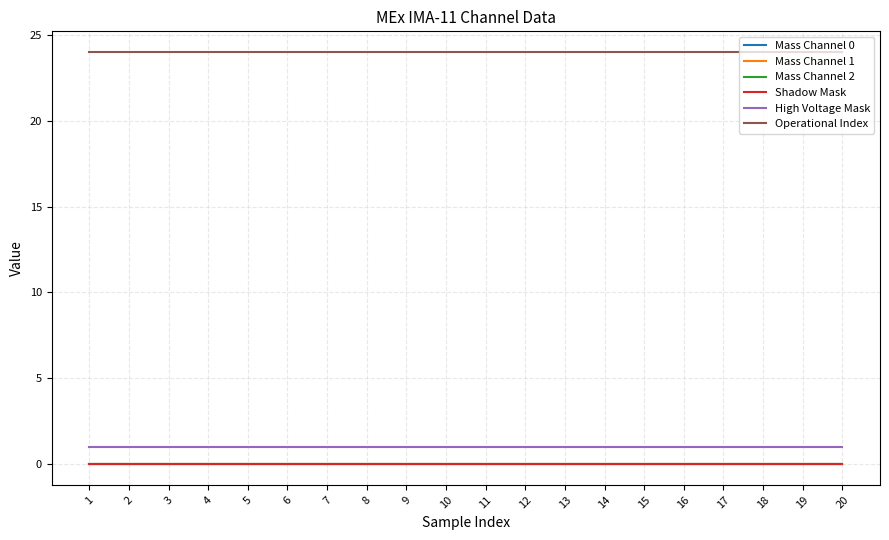

Does the chart display data point markers on the line(s)?

No